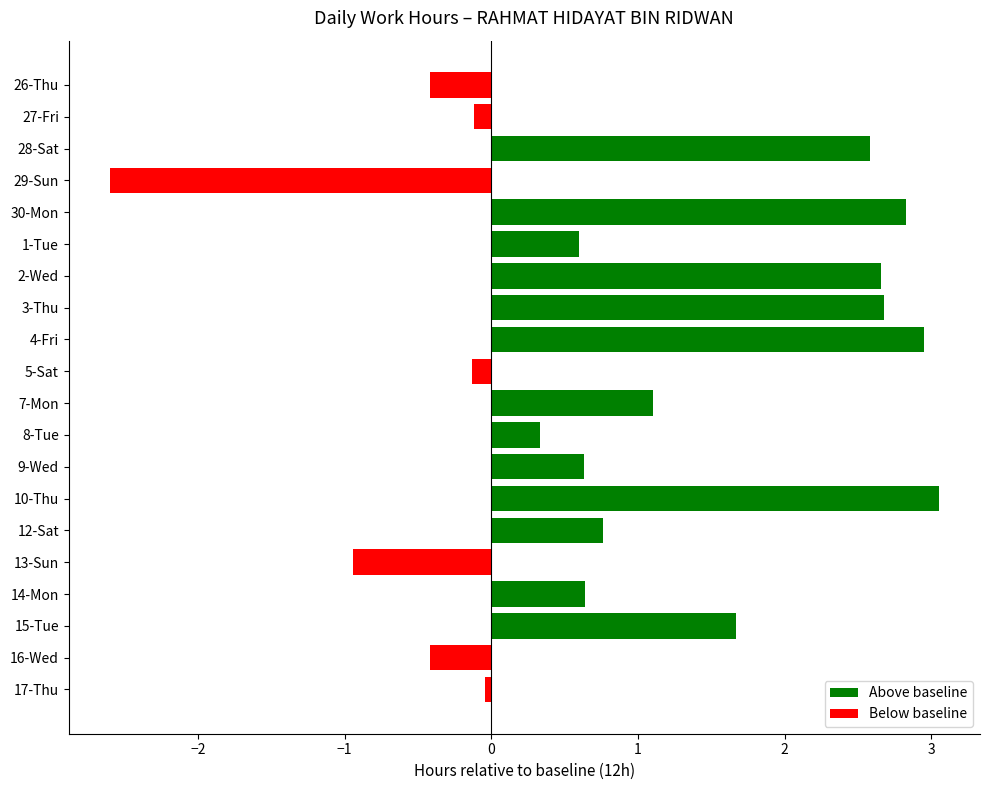

What is the approximate value at 28-Sat?

2.6